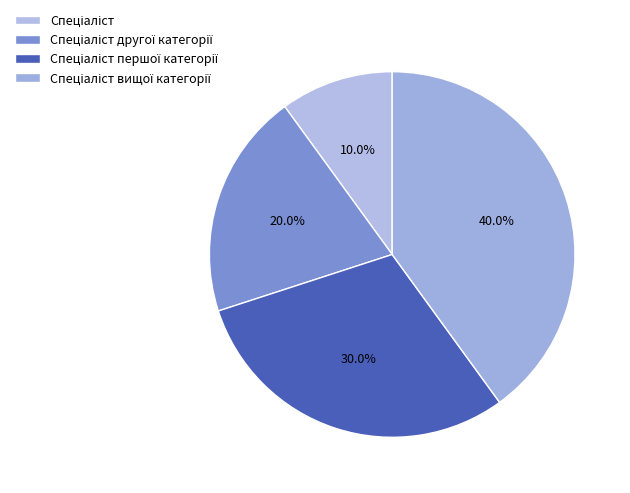

How many segments does this pie chart have?

4